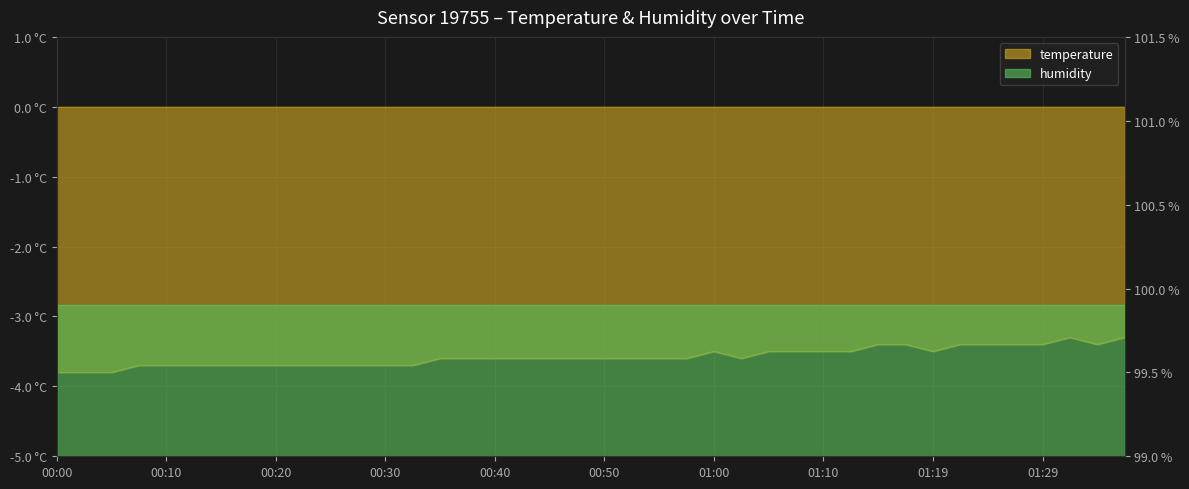

Is it true that the value at 00:20 is -5.6?

False